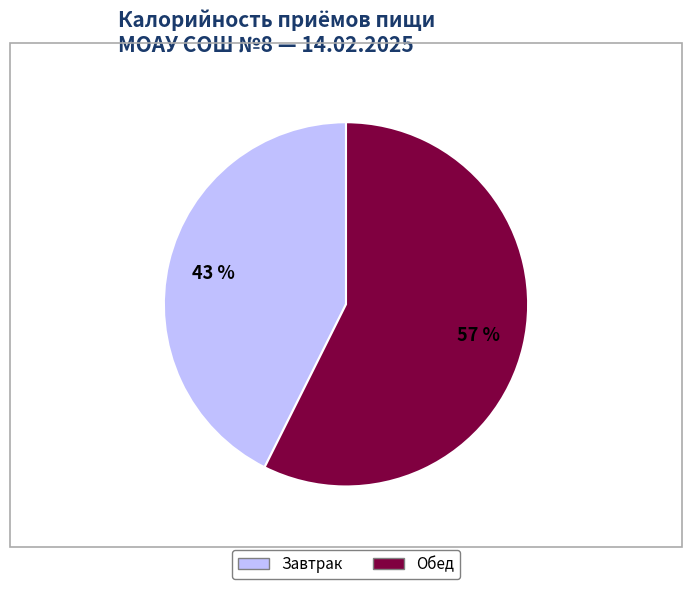

To the nearest percent, what portion does Обед represent?

57%